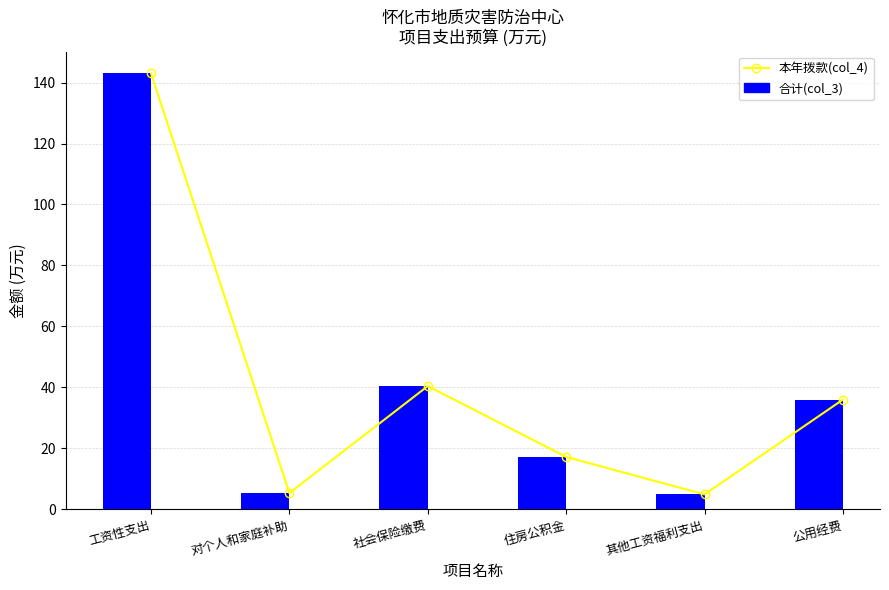

Rank the series at 工资性支出 from highest to lowest value.

本年拨款(col_4), 合计(col_3)